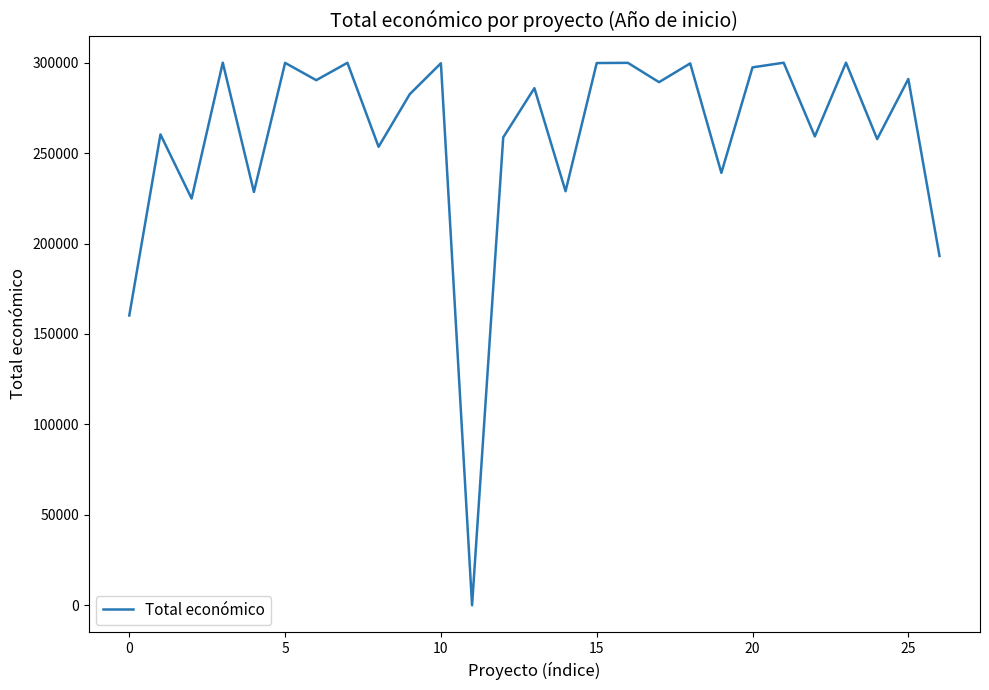

What is the difference between the maximum and minimum values?

300000